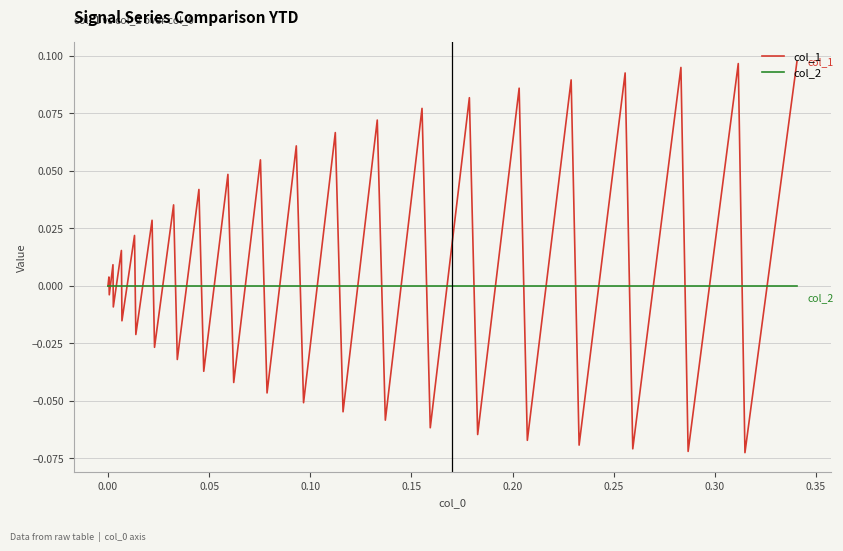

How many lines are shown in the chart?

2